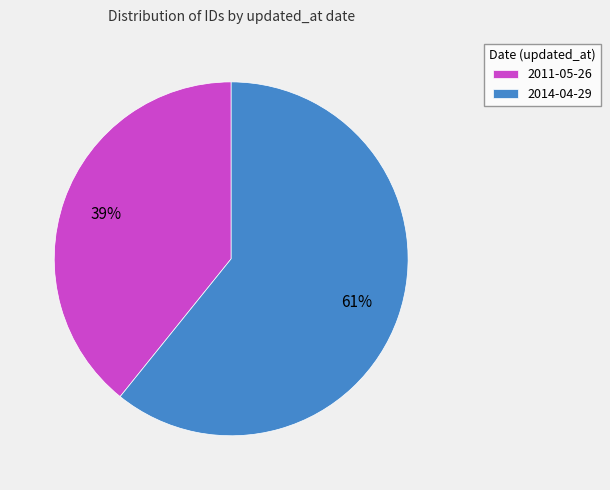

What percentage is the 2011-05-26 slice, to the nearest percent?

39%